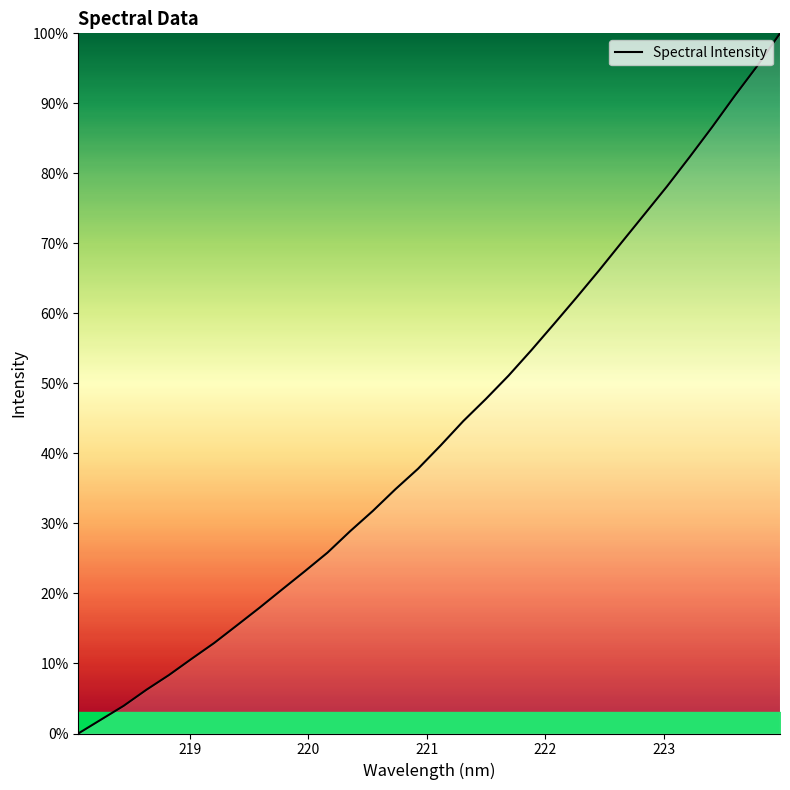

What is the maximum value shown in the chart?

100.0